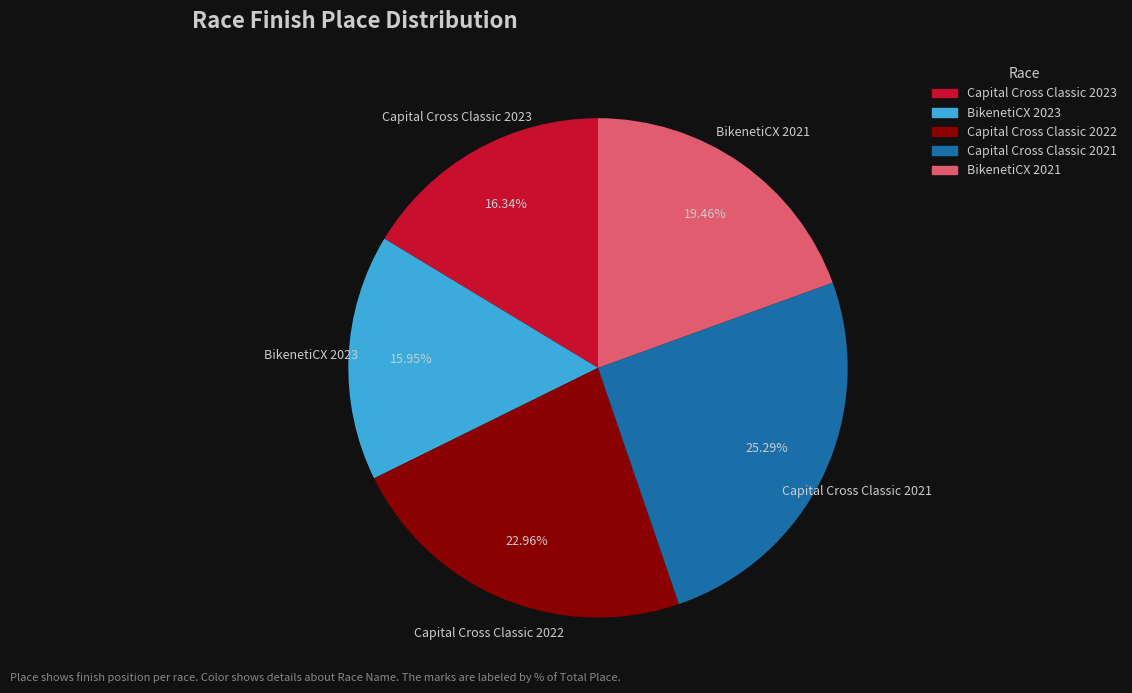

What is the largest slice in the pie chart?

Capital Cross Classic 2021